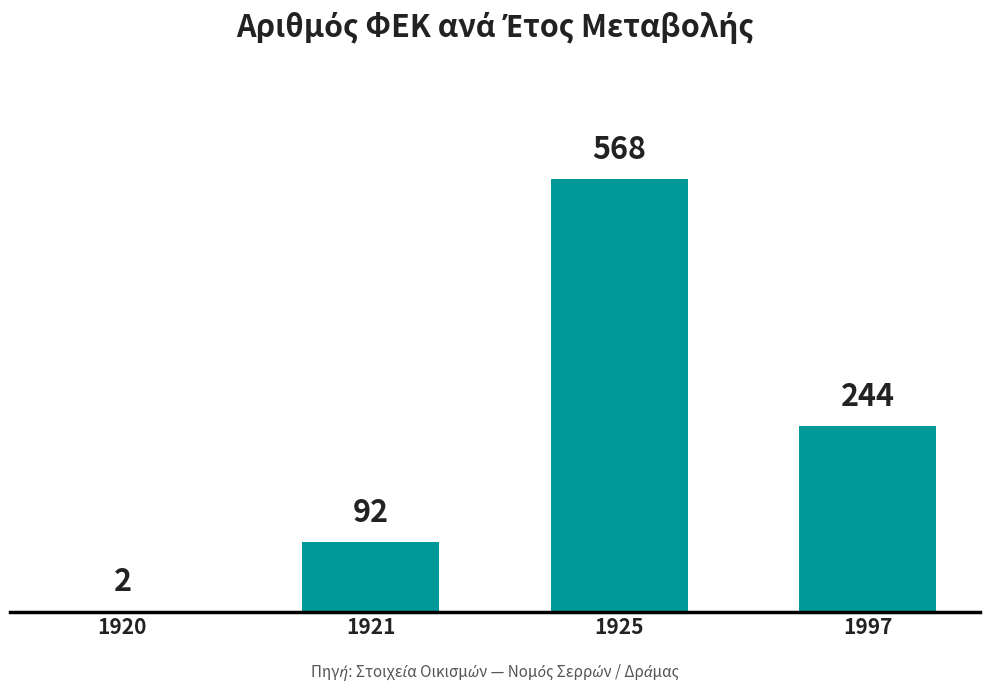

The chart shows a value of 352 at 1925. True or false?

False